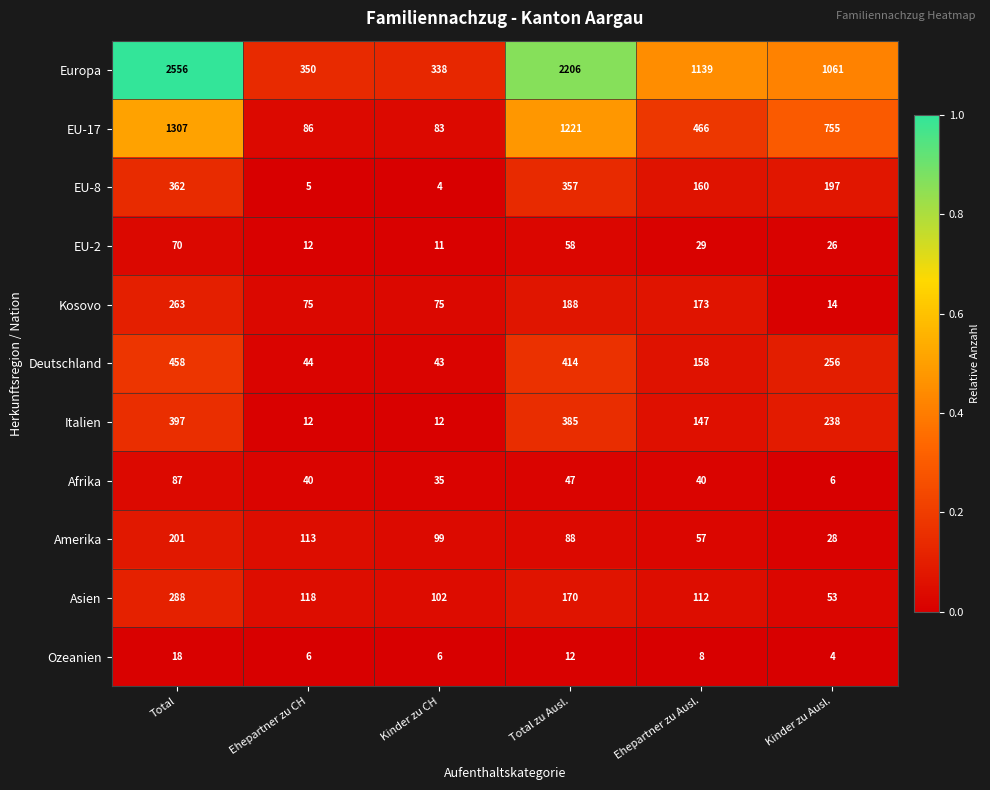

What is the smallest value displayed?

4